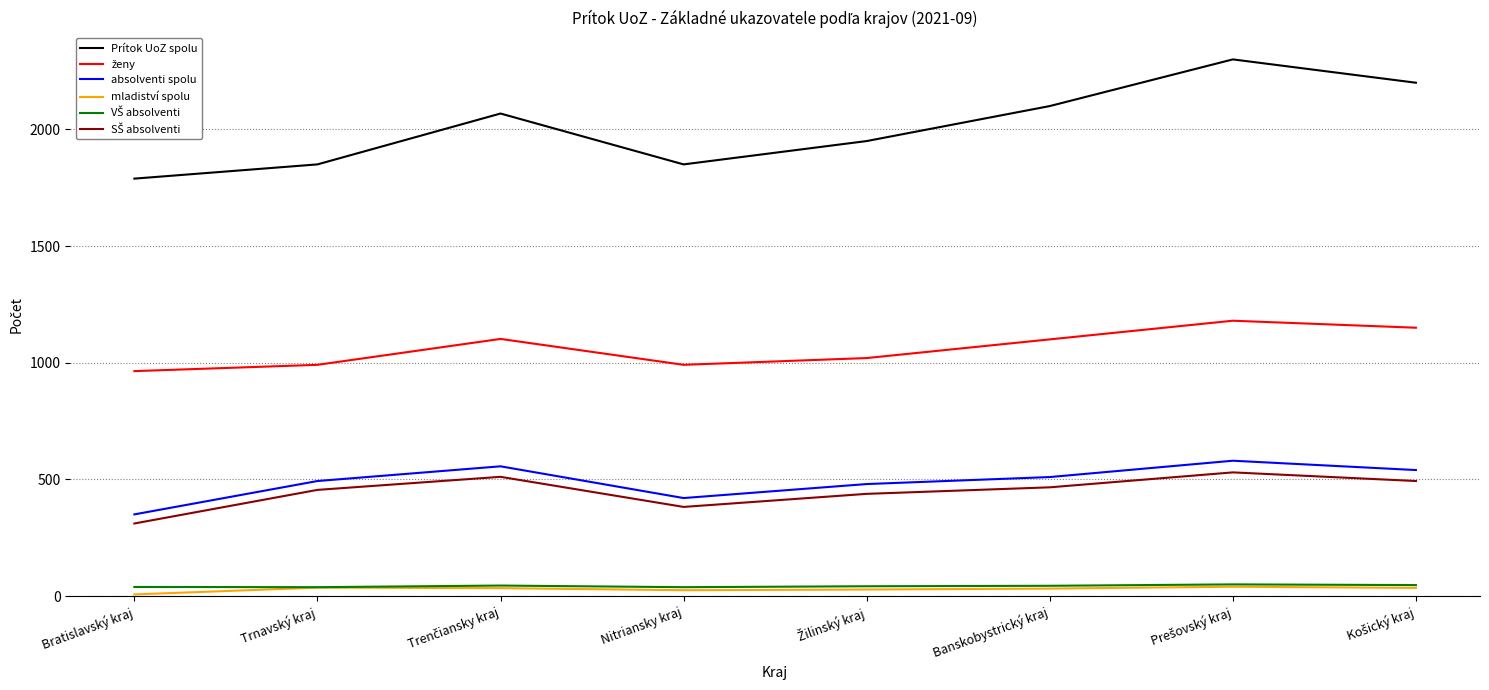

What is the greatest value displayed?

2300